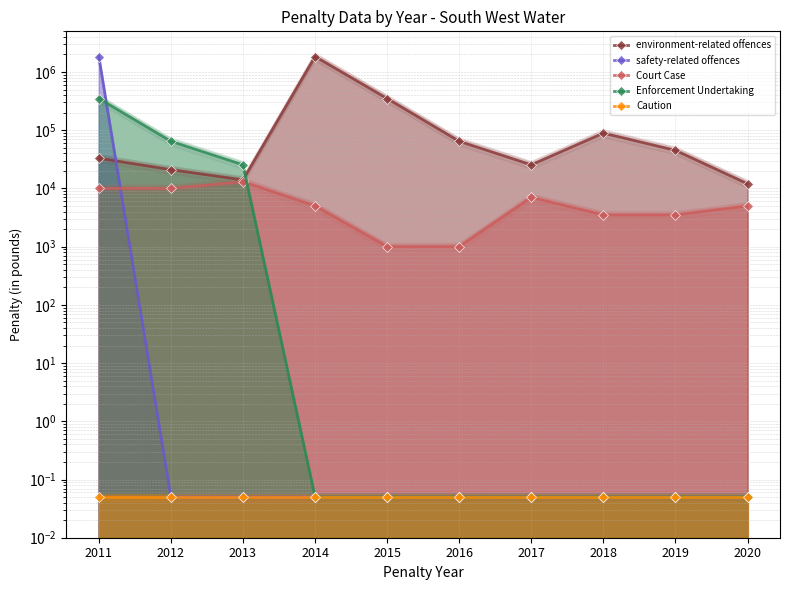

Is the value of Enforcement Undertaking at 2017 greater than the value of Caution at 2018?

No